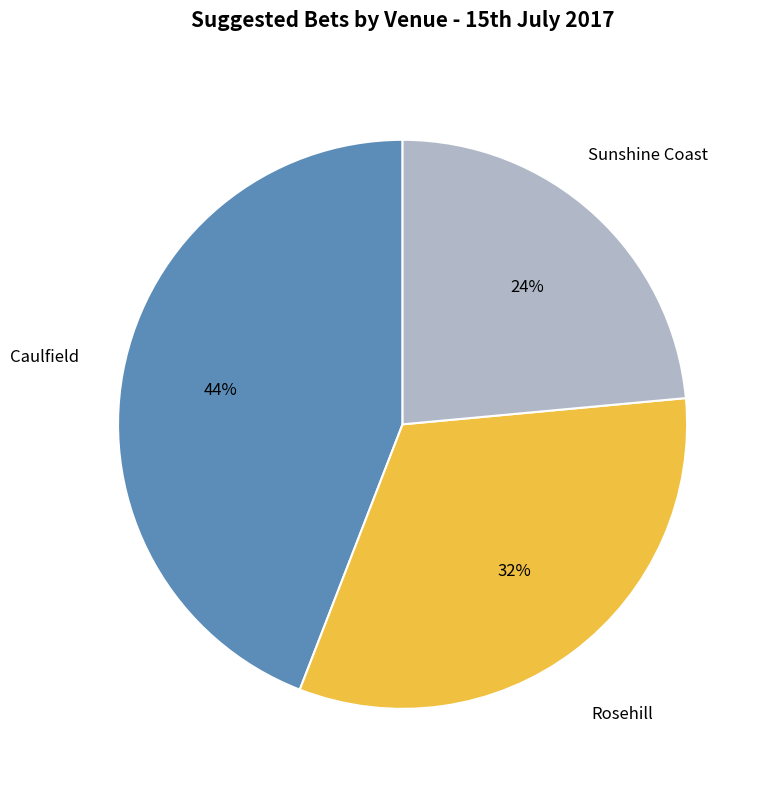

To the nearest percent, what is the average slice percentage?

33%